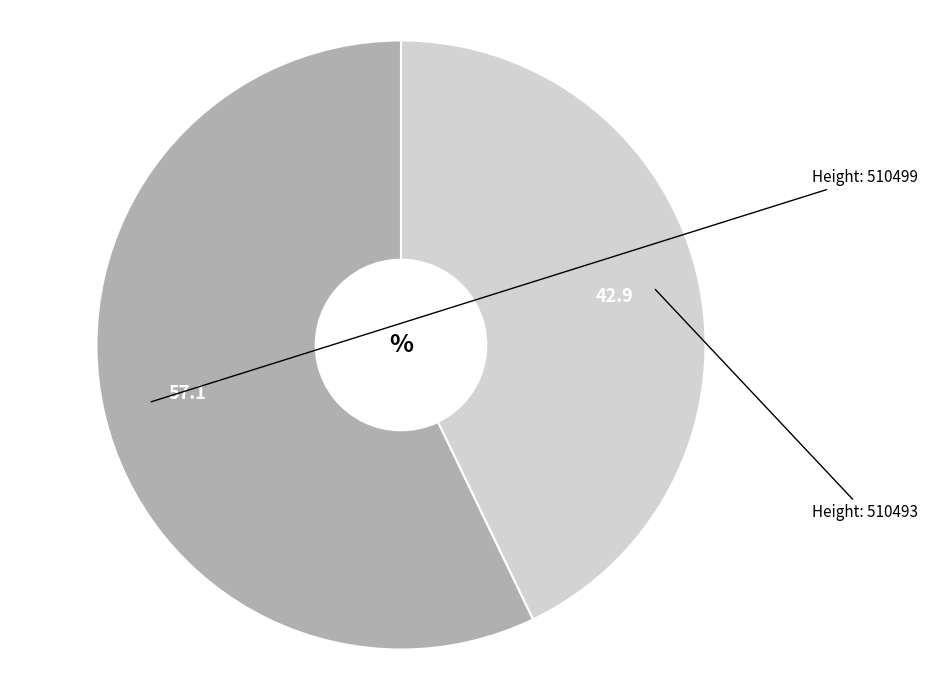

Rank the categories by value from highest to lowest.

510499, 510493